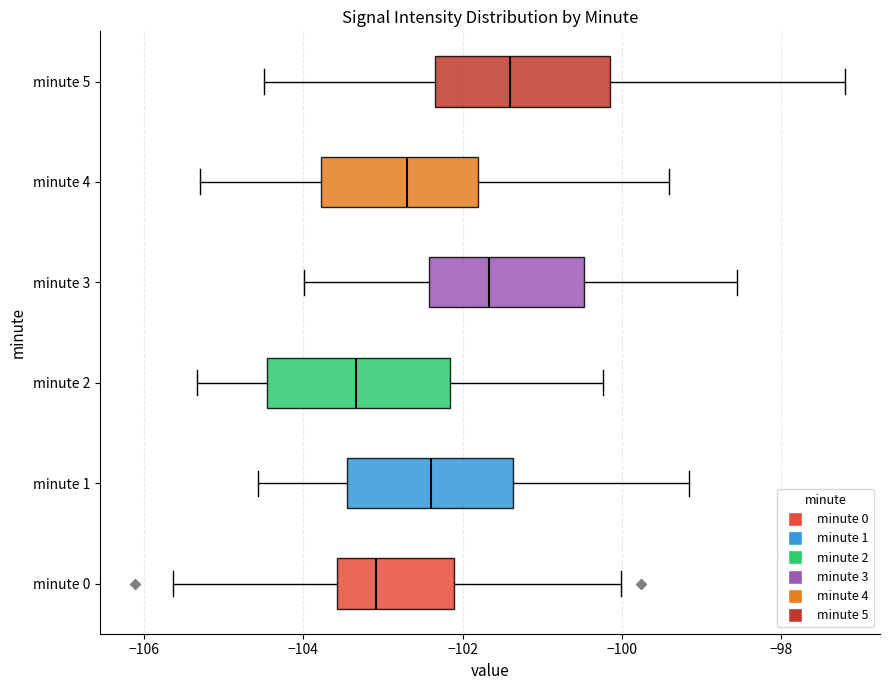

Where is the right edge of the box for minute 0 on the x-axis? The values are not printed on the chart, so give them approximately, as read against the axis.

-102.2